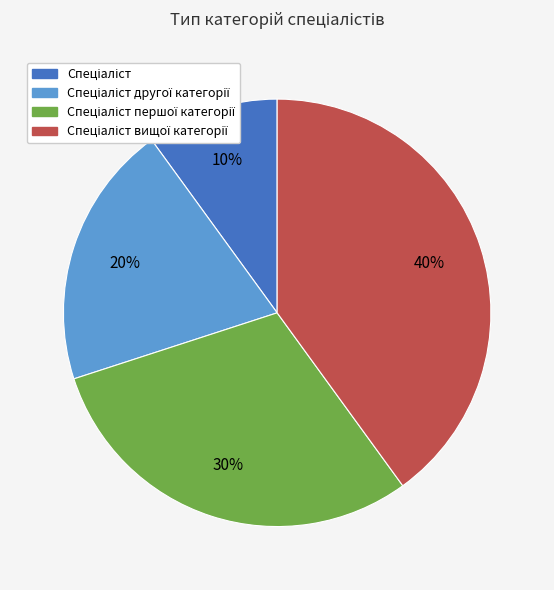

To the nearest percent, what is the average slice percentage?

25%